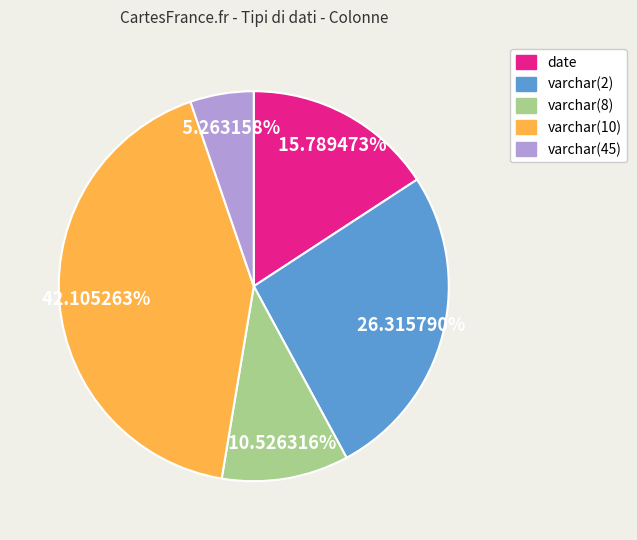

Which slice is the largest?

varchar(10)